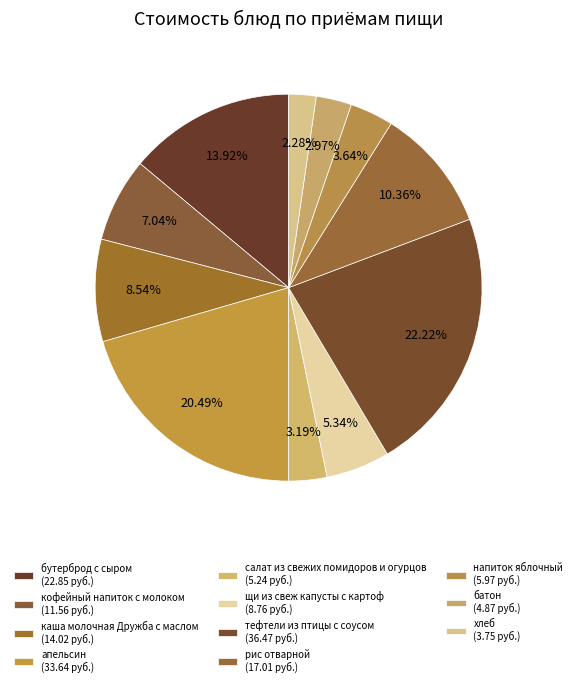

How many segments does this pie chart have?

11